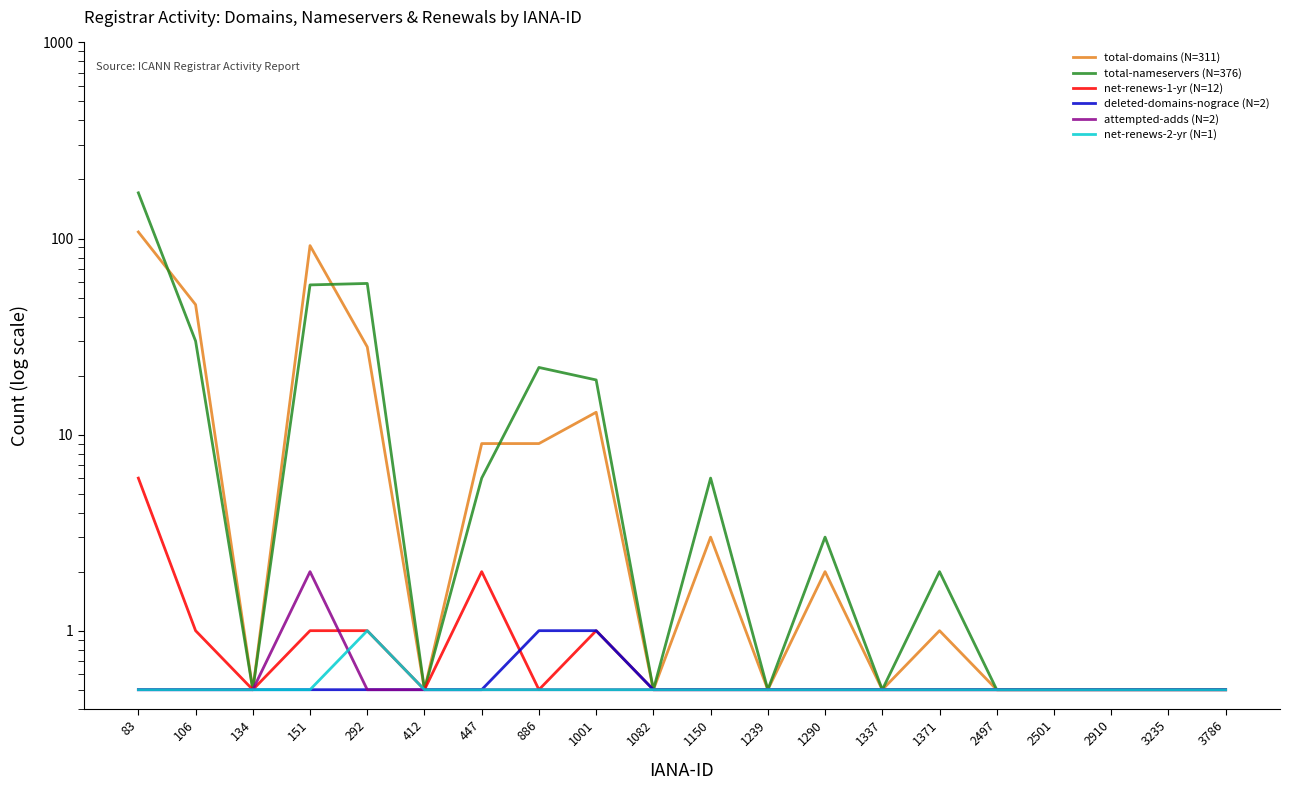

What is the difference between the maximum and second lowest values in the attempted-adds series?

1.5